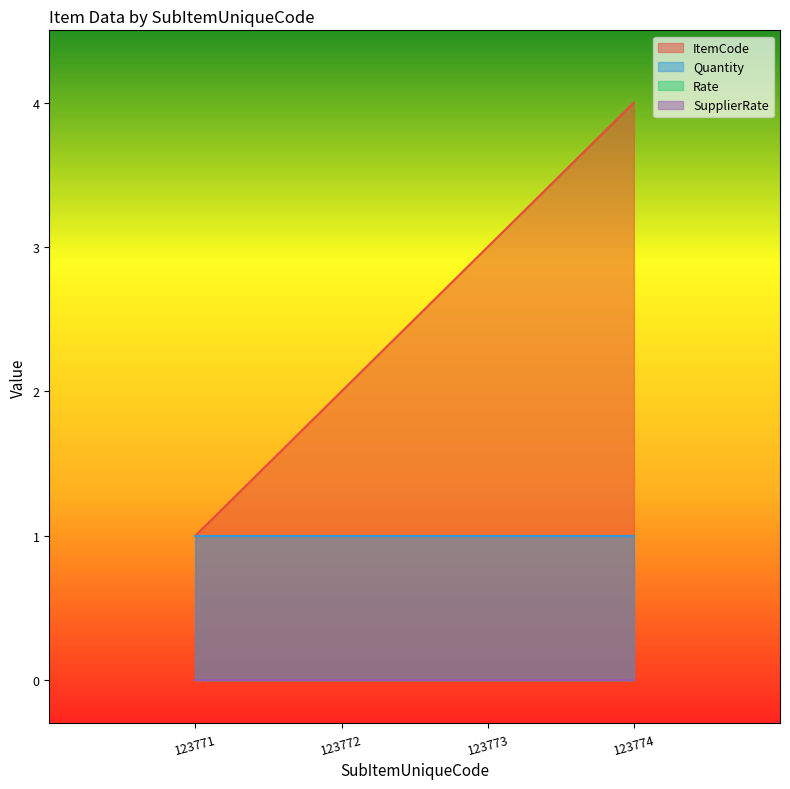

At which category does the chart reach its peak across all series?

123774